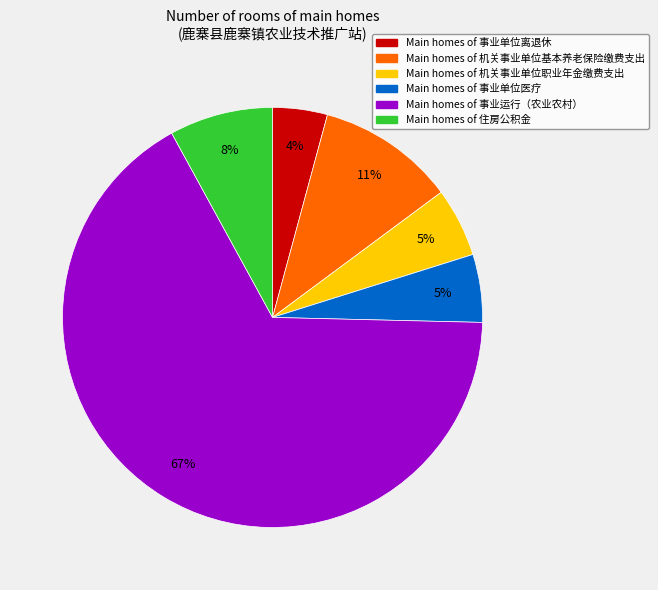

Is there a majority slice in this chart?

Yes